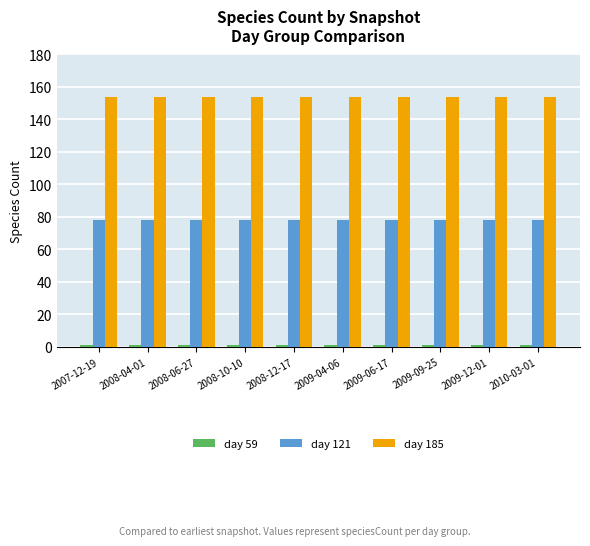

How many data points does each series have?

10